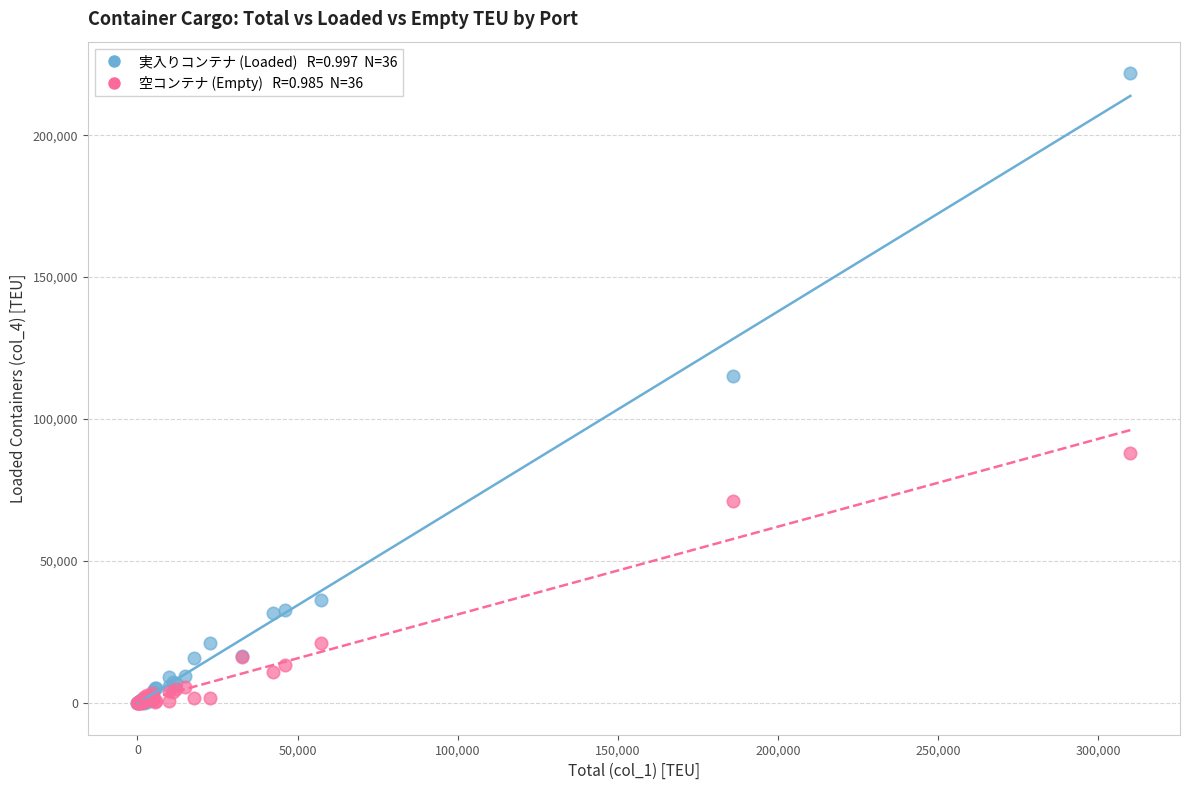

Across all series, what Y value is closest to 110940?

114980.5